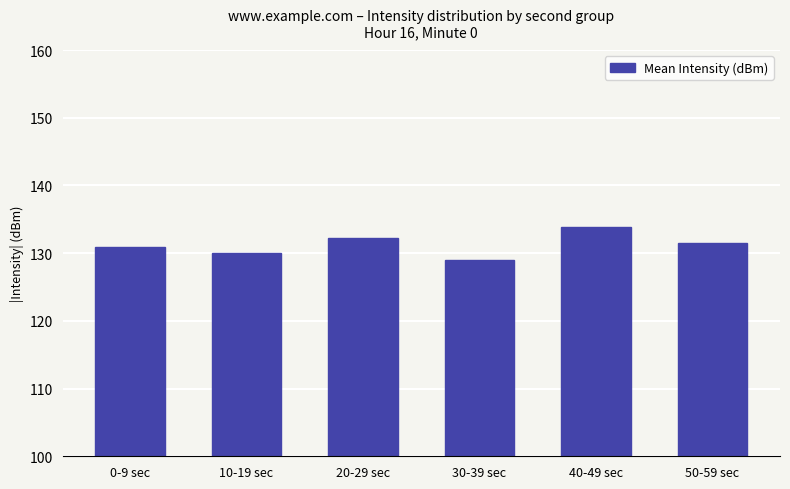

Reading left to right, what are all the values shown in this chart?

0-9 sec=130.9	10-19 sec=130.0	20-29 sec=132.2	30-39 sec=129.1	40-49 sec=133.8	50-59 sec=131.4